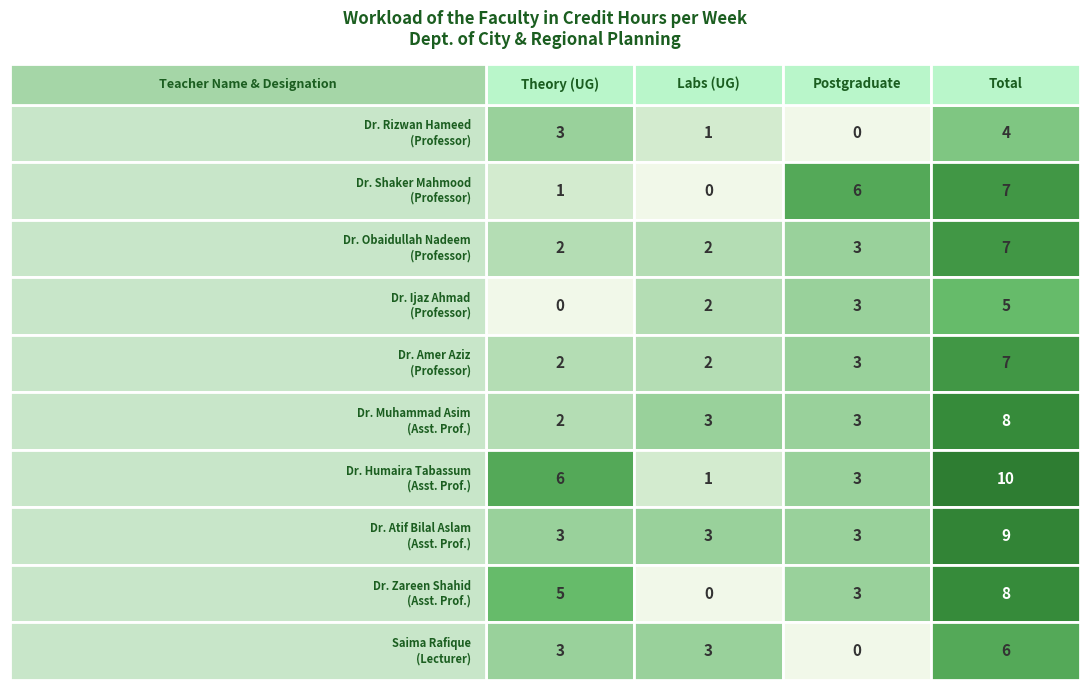

What is the difference between the second highest and second lowest values in the Dr. Amer Aziz (Professor) series?

1